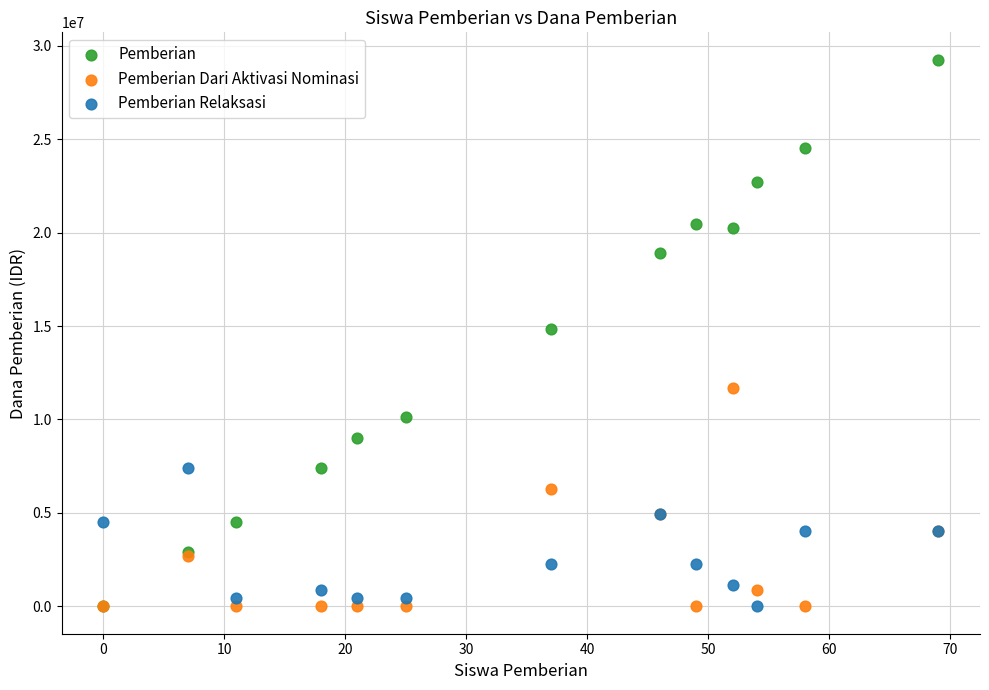

In the Pemberian Dari Aktivasi Nominasi series, what Y value is closest to 5850000?

6300000